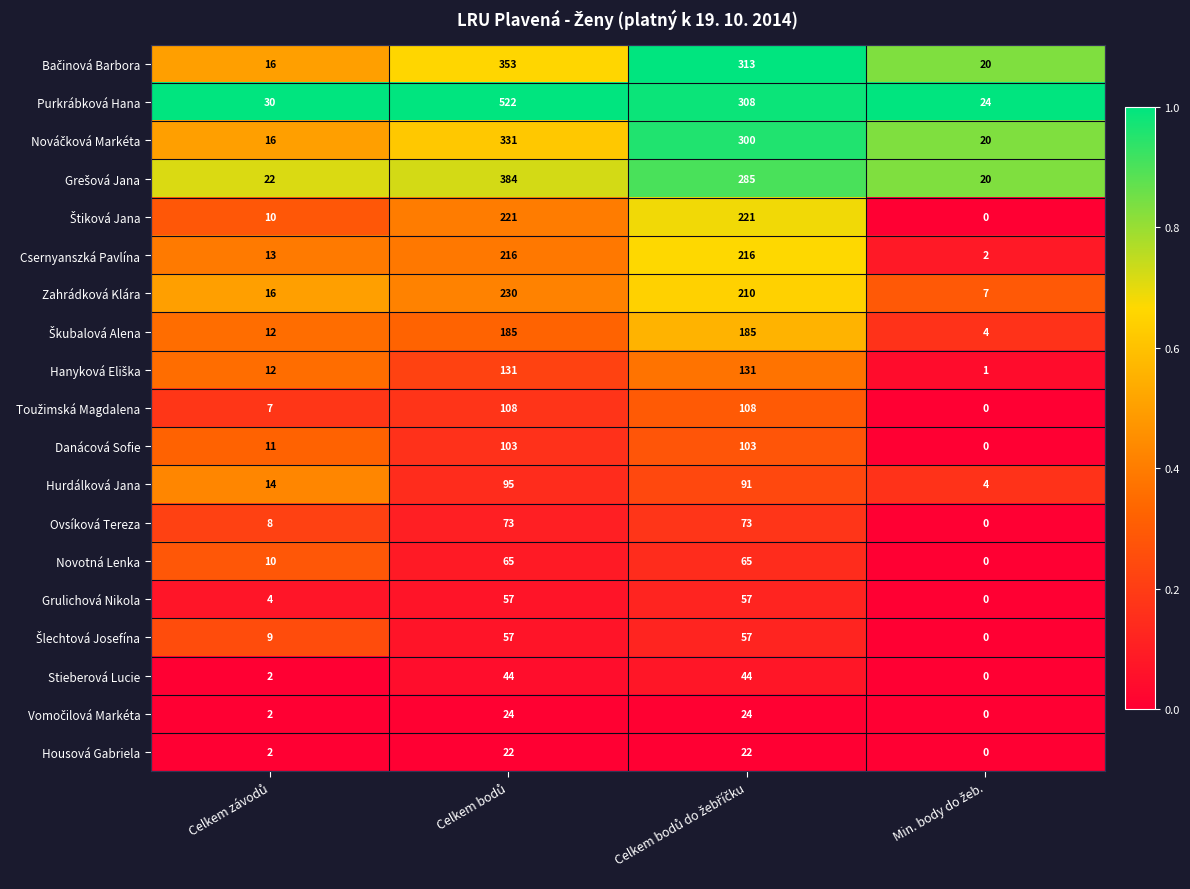

Which series has the widest spread of values?

Purkrábková Hana